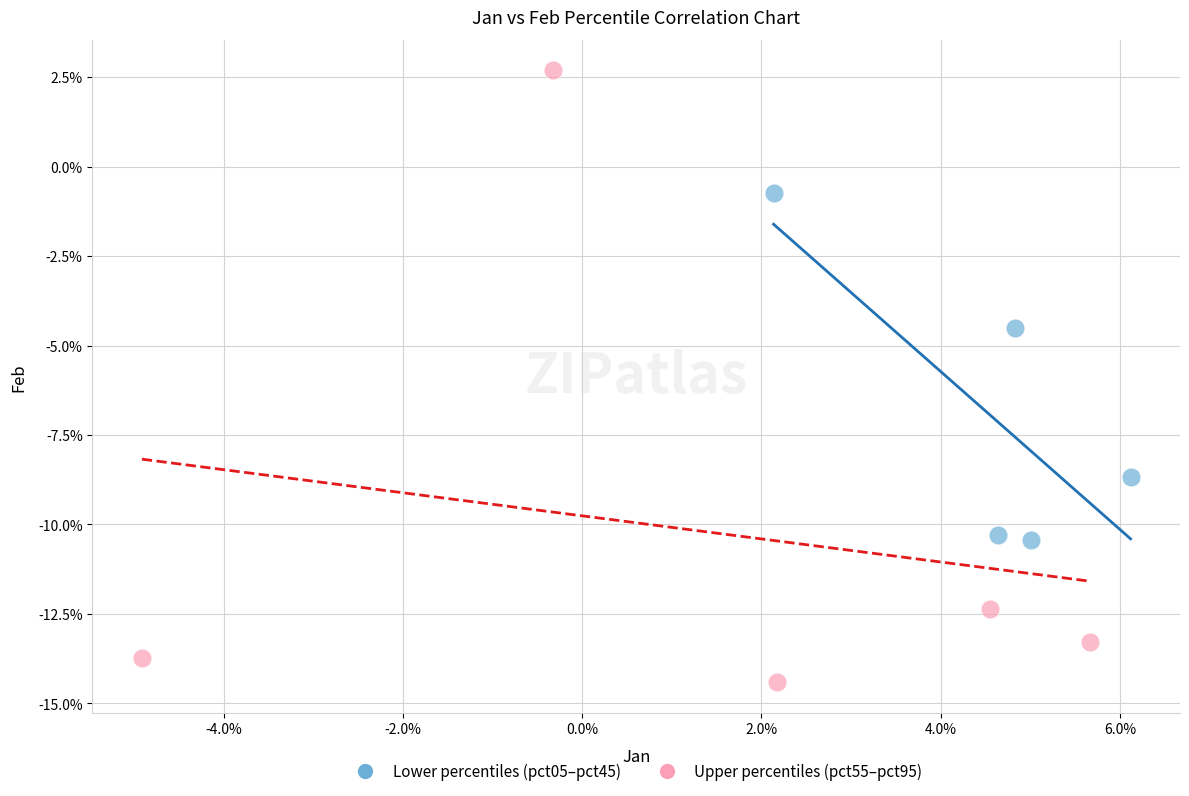

Which series contains the lowest Y value?

Upper percentiles (pct55–pct95)